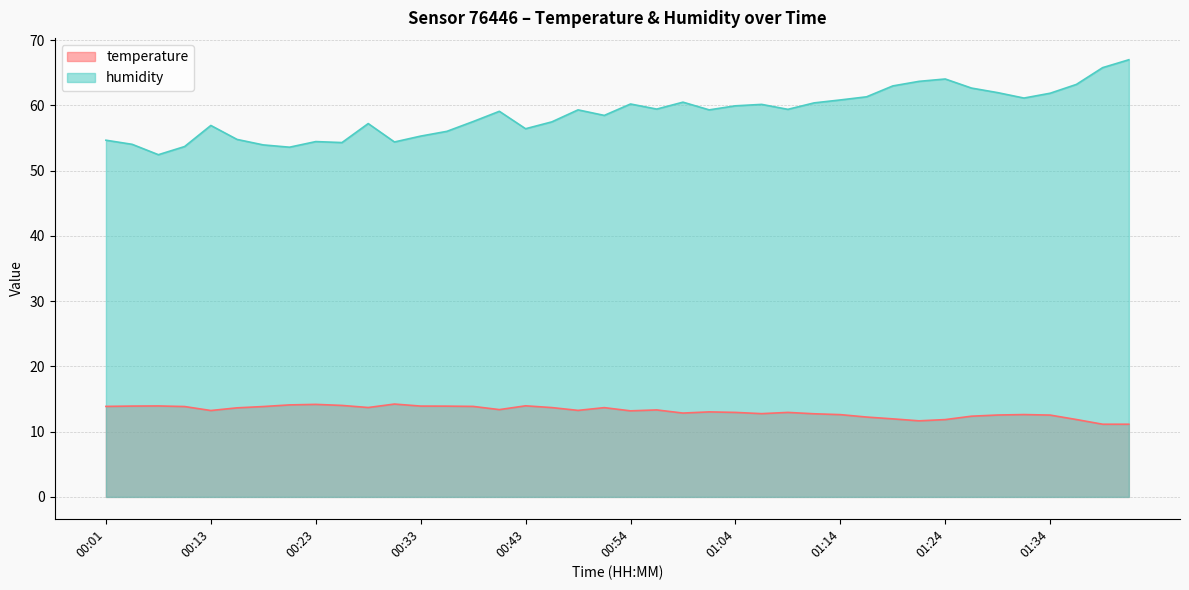

Reading left to right, list all the values displayed in this chart.

temperature: 13.9	13.9	13.9	13.8	13.2	13.7	13.8	14.1	14.2	14.0	13.7	14.2	13.9	13.9	13.9	13.4	14.0	13.7	13.3	13.7	13.2	13.3	12.8	13.0	12.9	12.8	12.9	12.7	12.6	12.2	12.0	11.7	11.8	12.4	12.6	12.6	12.5	11.9	11.1	11.1
humidity: 54.7	54.0	52.4	53.7	56.9	54.8	53.9	53.6	54.5	54.3	57.2	54.4	55.3	56.0	57.5	59.1	56.4	57.5	59.3	58.5	60.2	59.4	60.5	59.3	59.9	60.1	59.4	60.4	60.8	61.3	63.0	63.7	64.0	62.6	62.0	61.1	61.9	63.2	65.8	67.0